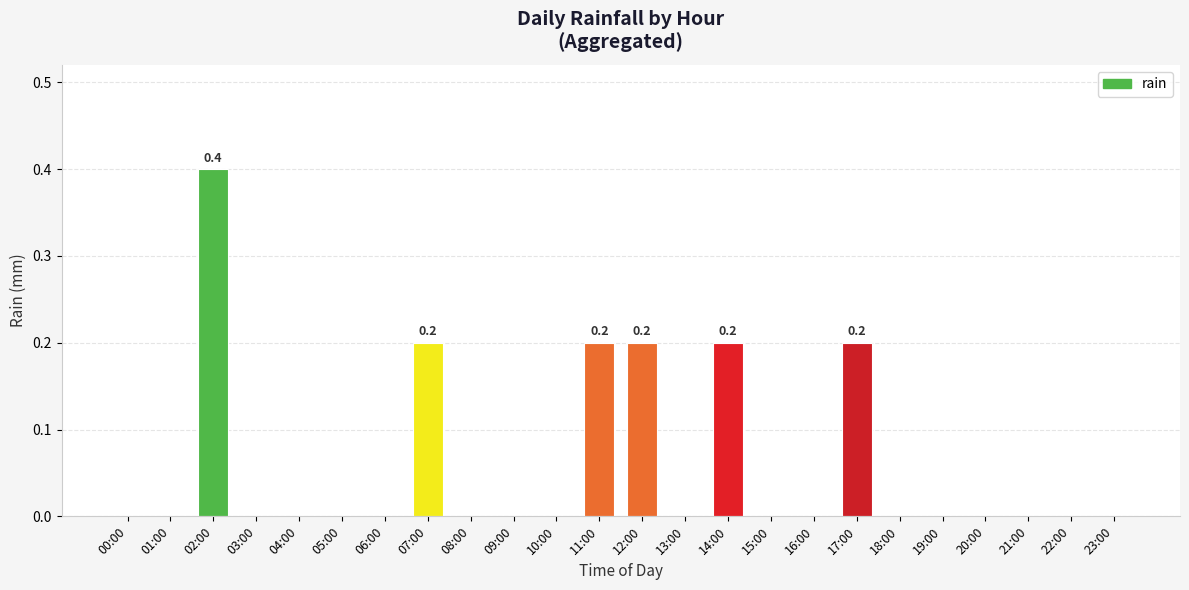

Which has a higher value, 23:00 or 07:00?

07:00